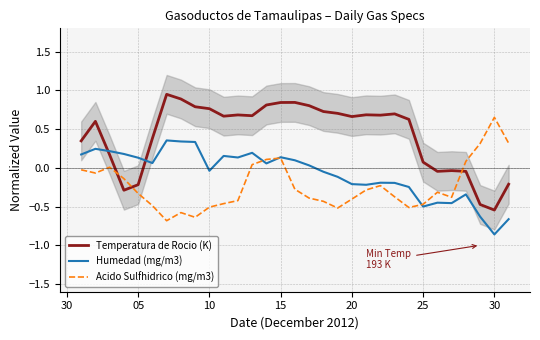

How many times do Temperatura de Rocio (K) and Acido Sulfhidrico (mg/m3) cross each other?

3